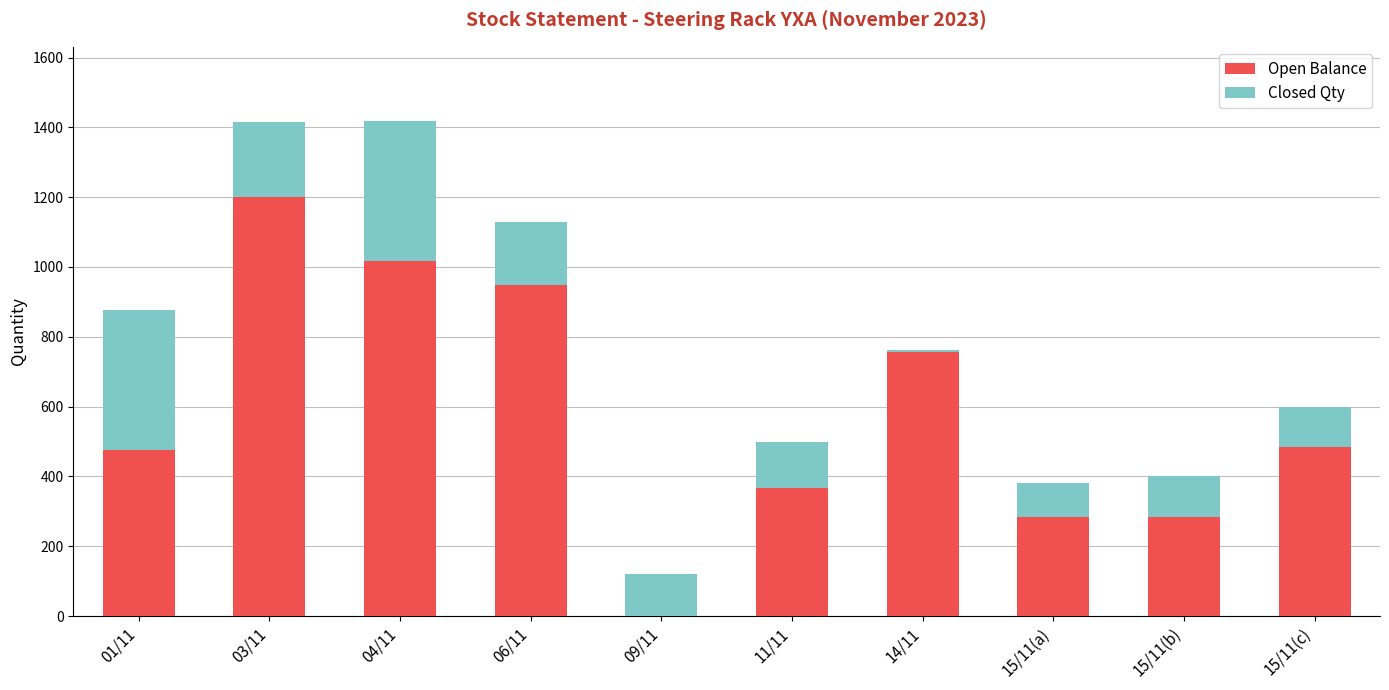

What is the sum of all Open Balance values?

5816